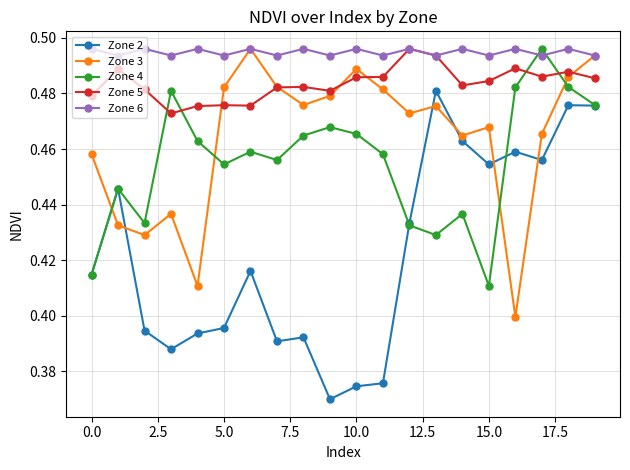

At how many categories does at least one series exceed 0?

20